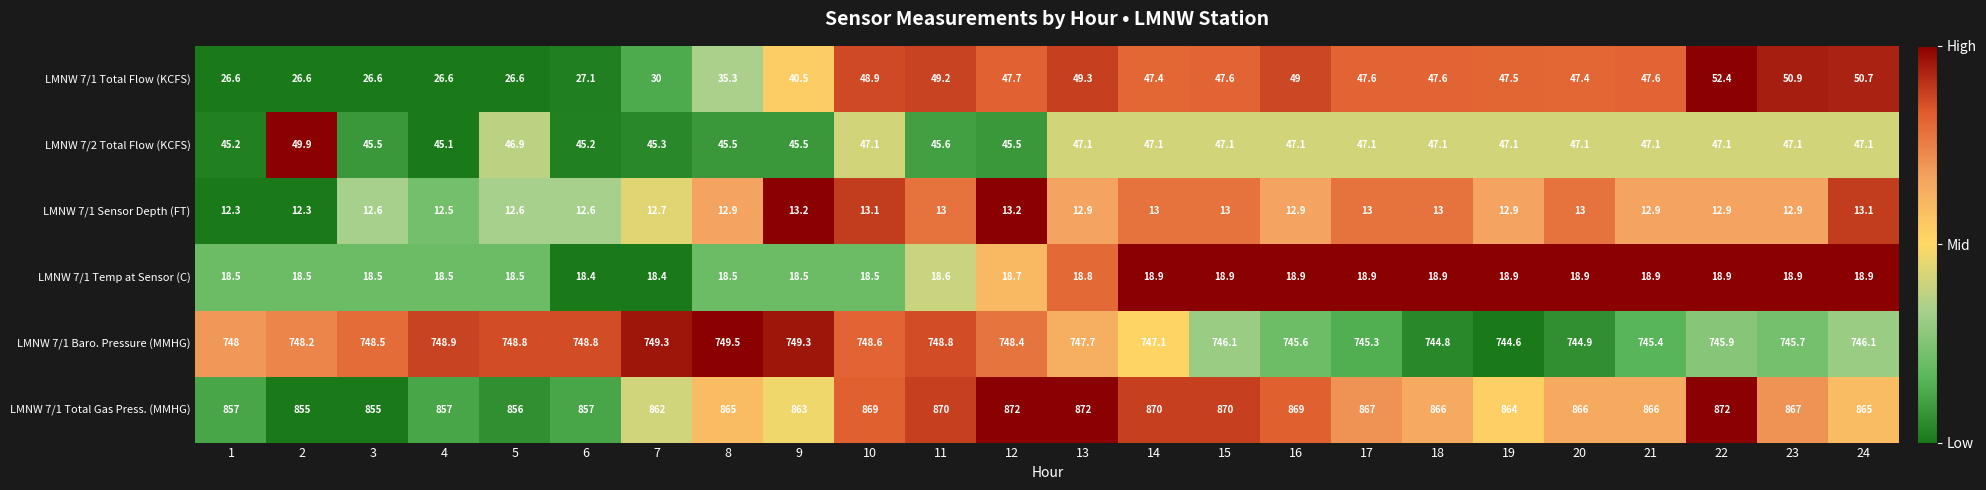

What is the average value of the LMNW 7/1 Baro. Pressure (MMHG) series?

747.3